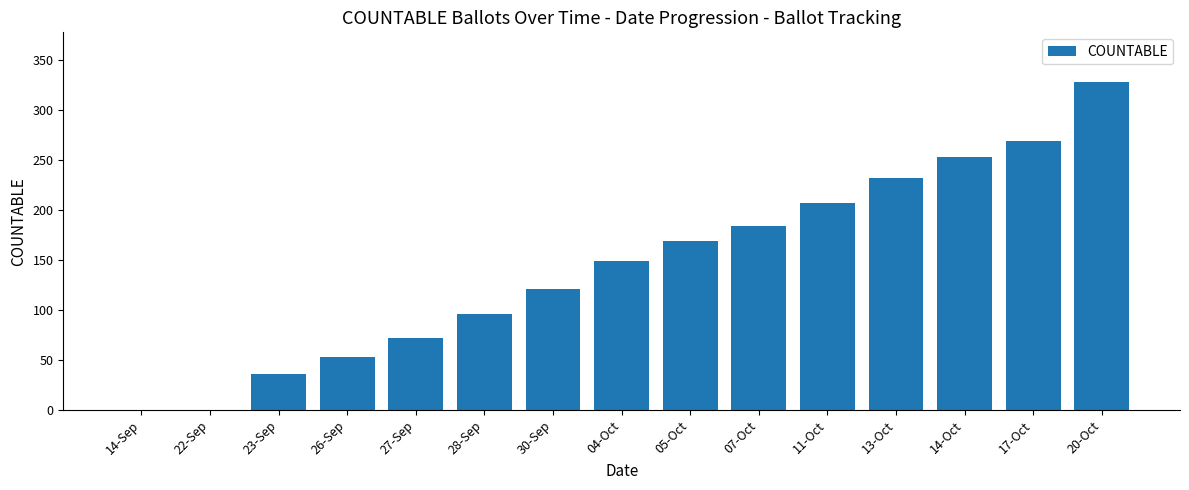

What is the difference between the values at 23-Sep and 27-Sep?

36